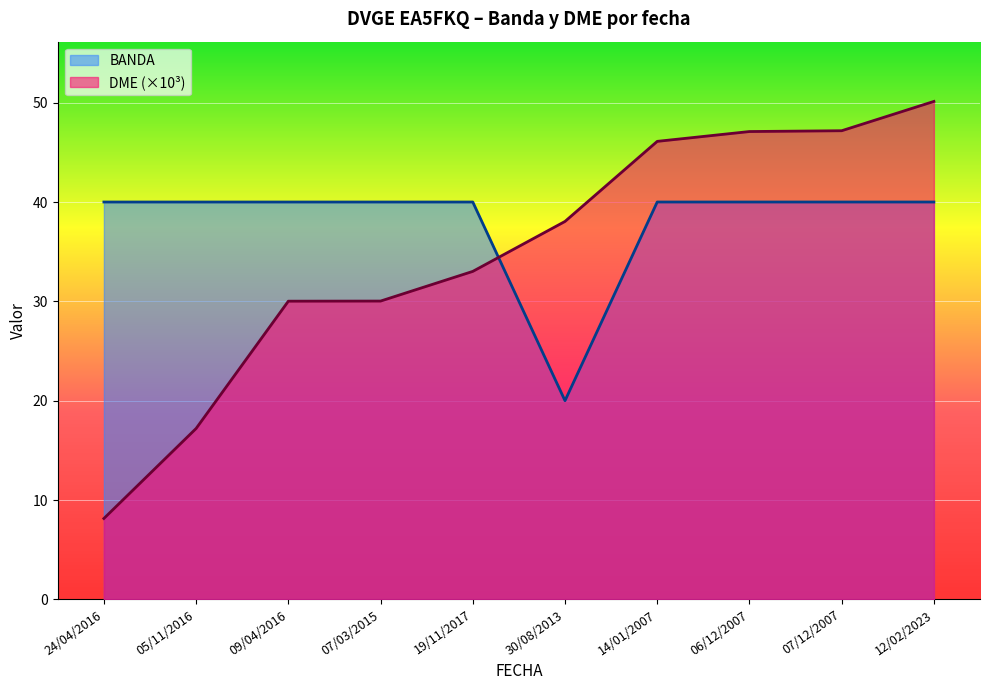

Reading left to right, list all the values displayed in this chart.

BANDA: 24/04/2016=40.0	05/11/2016=40.0	09/04/2016=40.0	07/03/2015=40.0	19/11/2017=40.0	30/08/2013=20.0	14/01/2007=40.0	06/12/2007=40.0	07/12/2007=40.0	12/02/2023=40.0
DME_numeric: 24/04/2016=8.1	05/11/2016=17.2	09/04/2016=30.0	07/03/2015=30.0	19/11/2017=33.0	30/08/2013=38.0	14/01/2007=46.1	06/12/2007=47.1	07/12/2007=47.2	12/02/2023=50.1